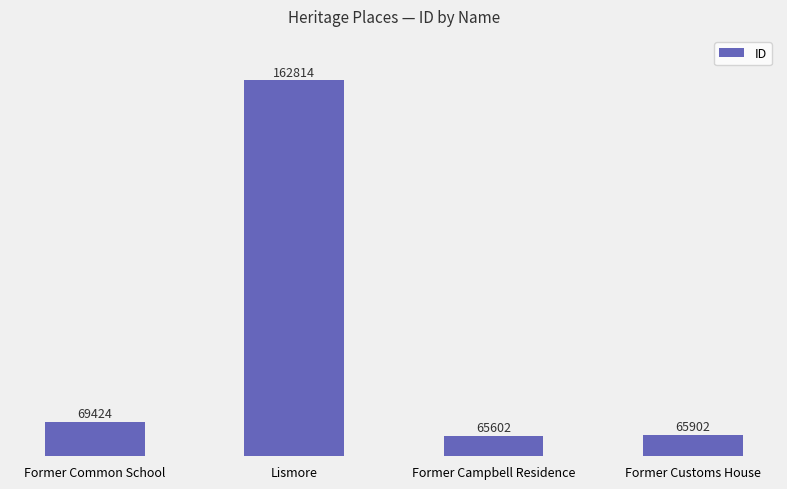

What is the value of the 1st bar from the left?

69424